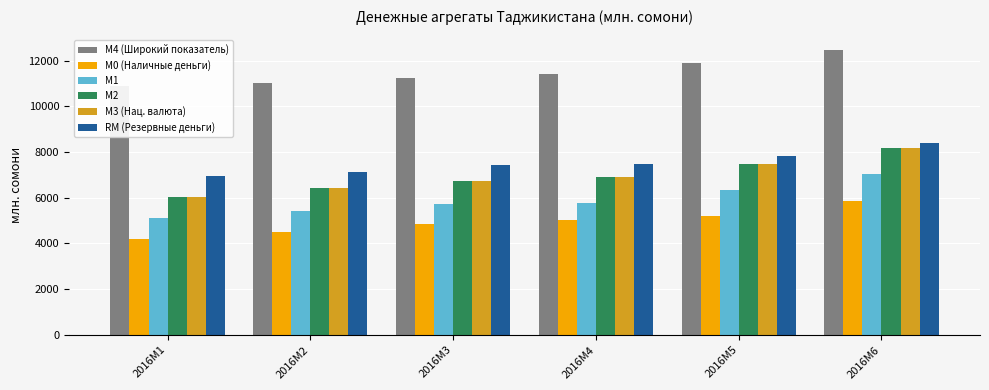

Reading right to left, transcribe all the data shown in this chart.

M4 (Широкий показатель): 2016M6=12464.4	2016M5=11875.6	2016M4=11407.8	2016M3=11240.4	2016M2=10995.0	2016M1=10890.4
M0 (Наличные деньги): 2016M6=5846.2	2016M5=5202.9	2016M4=5031.7	2016M3=4869.8	2016M2=4502.4	2016M1=4176.4
M1: 2016M6=7030.7	2016M5=6346.2	2016M4=5788.2	2016M3=5706.5	2016M2=5418.1	2016M1=5102.6
M2: 2016M6=8183.8	2016M5=7456.7	2016M4=6892.4	2016M3=6735.4	2016M2=6413.4	2016M1=6017.0
M3 (Нац. валюта): 2016M6=8183.8	2016M5=7456.7	2016M4=6892.4	2016M3=6735.4	2016M2=6413.4	2016M1=6017.0
RM (Резервные деньги): 2016M6=8371.9	2016M5=7827.2	2016M4=7466.6	2016M3=7444.2	2016M2=7112.4	2016M1=6958.1